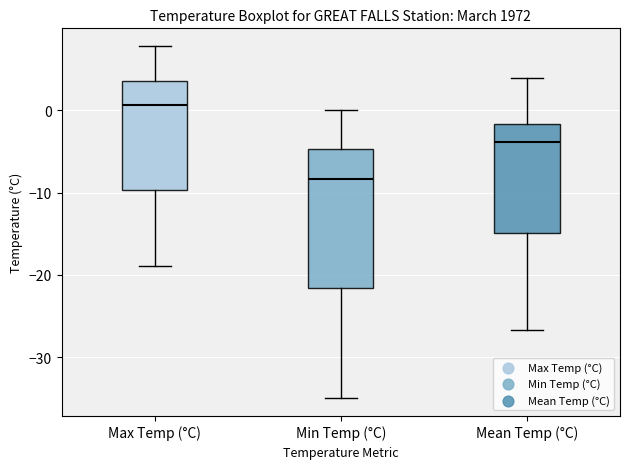

Where is the lower edge of the box for Mean Temp (°C) on the y-axis? The values are not printed on the chart, so give them approximately, as read against the axis.

-15